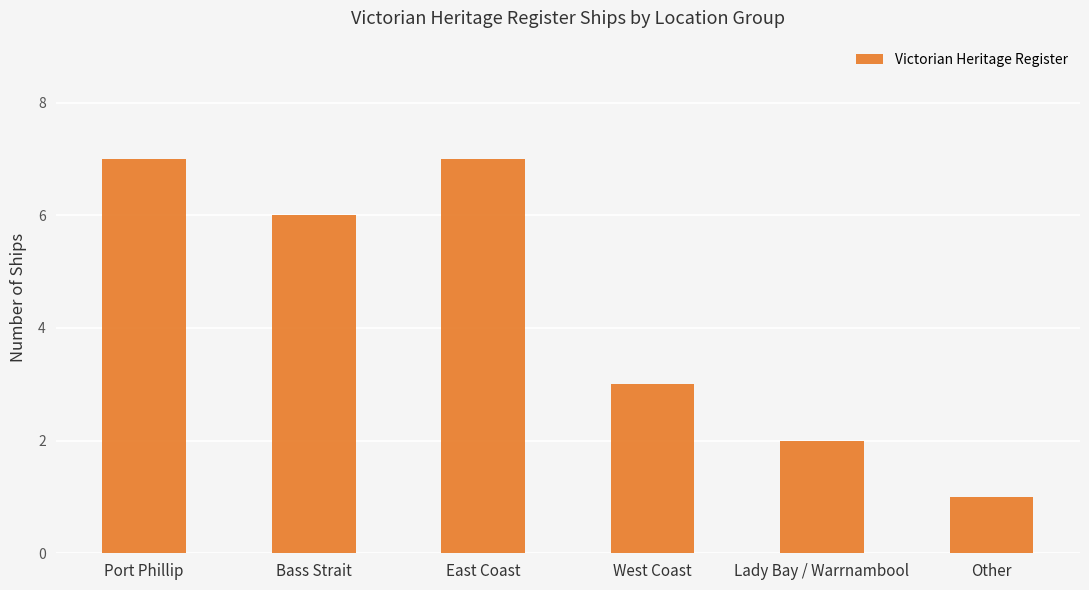

The chart shows a value of 4 at Bass Strait. True or false?

False